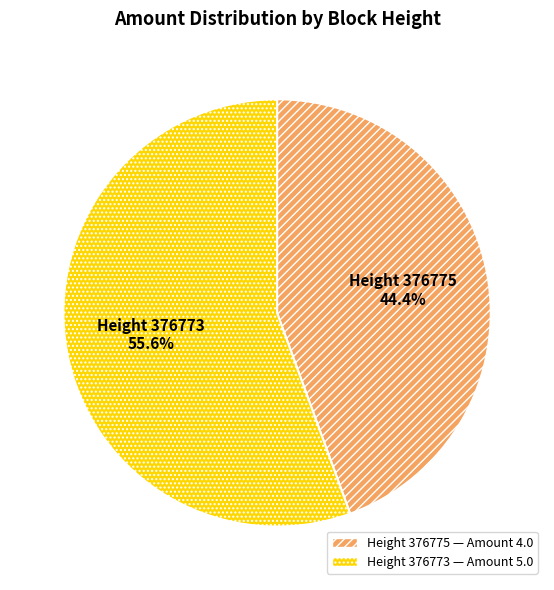

What is the majority slice?

Height 376773